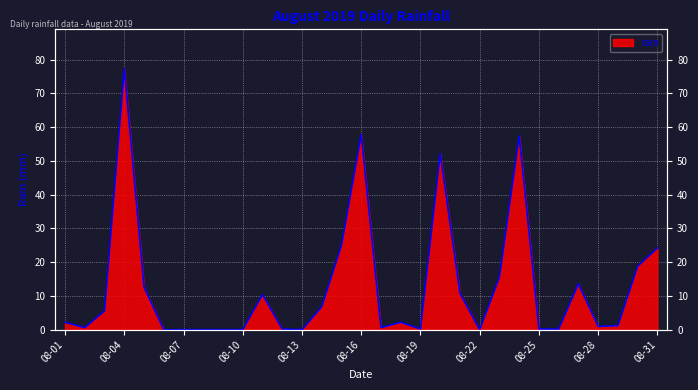

Count the number of categories in the chart.

31